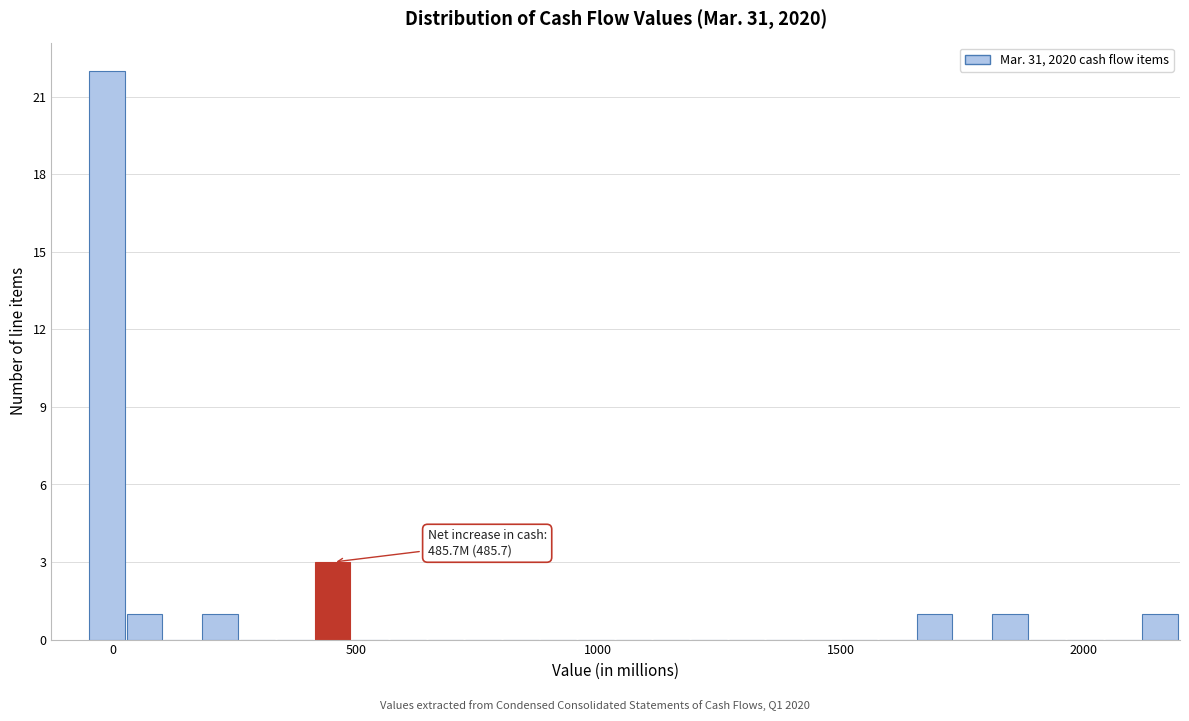

Around what value on the x-axis is the tallest bar? Give the approximate position of its centre, as read against the axis.

0